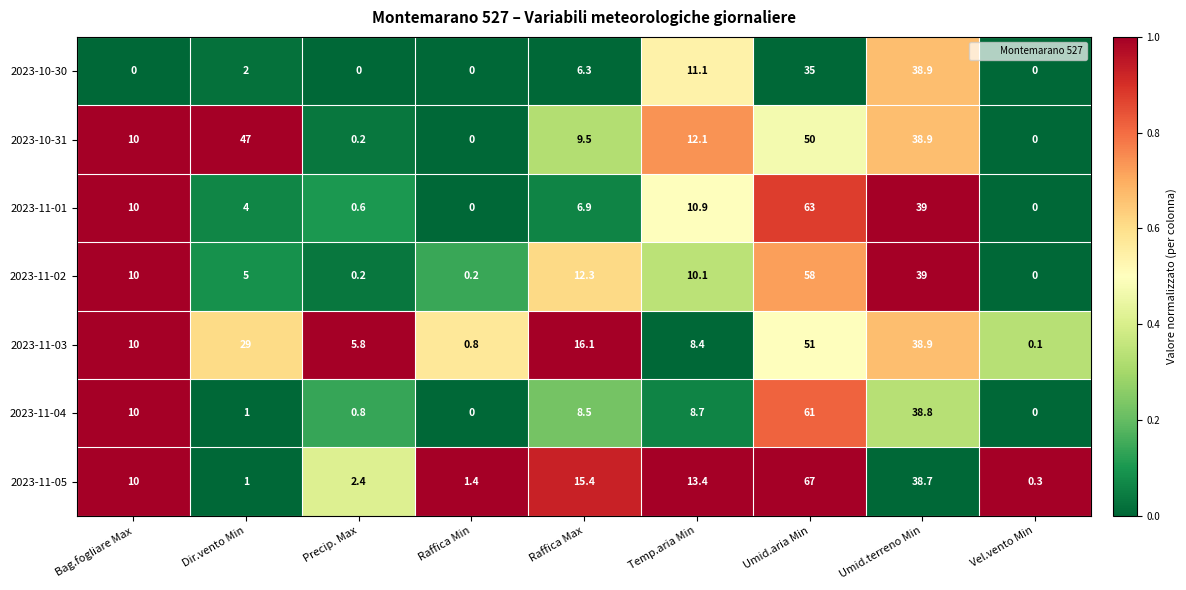

Which series has the widest spread of values?

2023-11-05